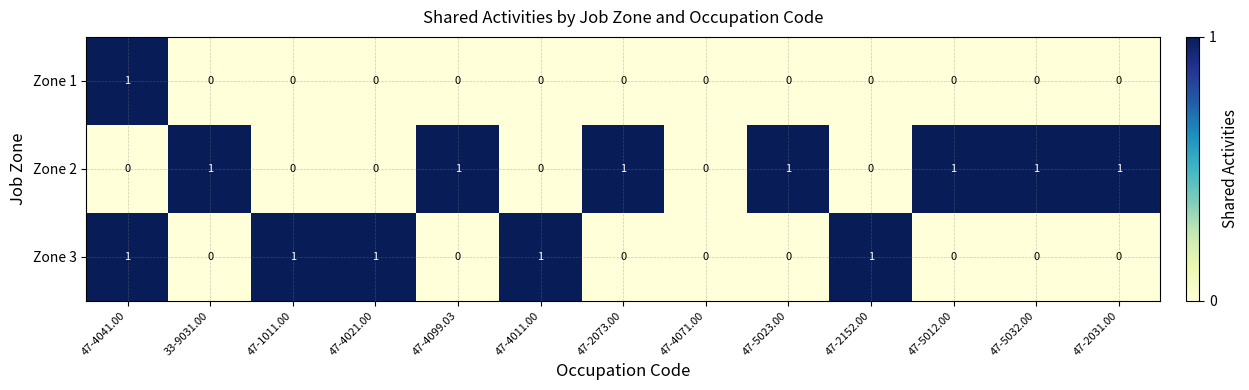

The value of Zone 2 at 47-5032.00 is 1. True or false?

True